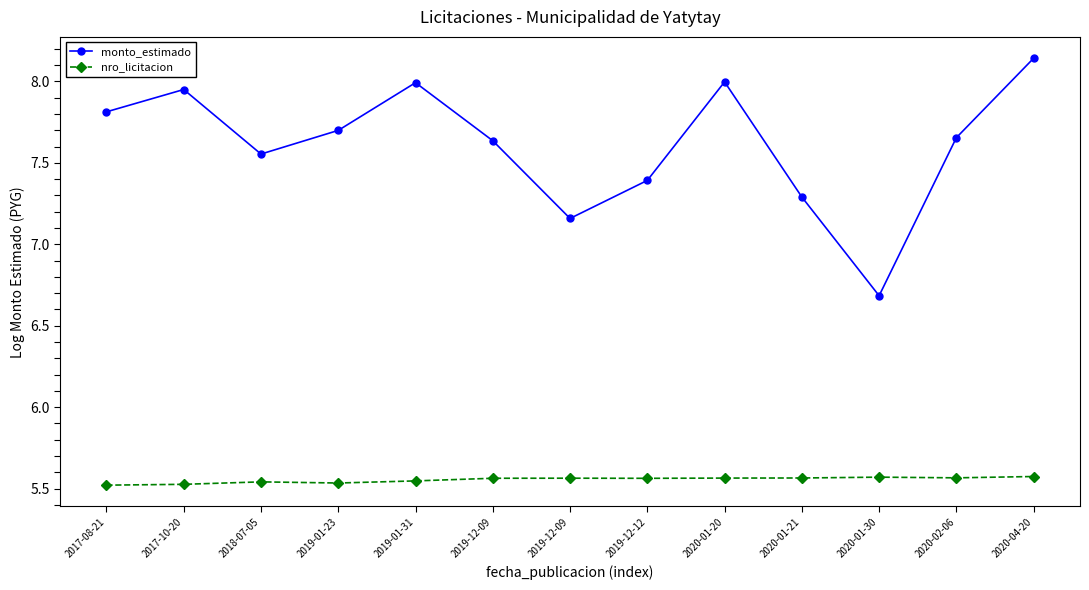

What is the lowest value of the nro_licitacion series?

5.5